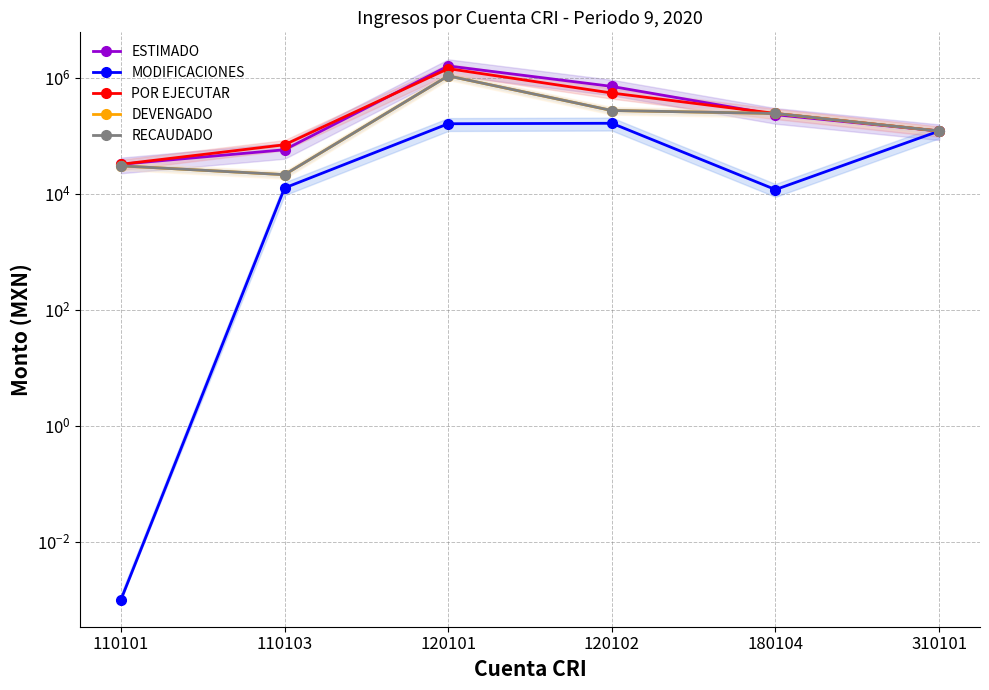

Where does the ESTIMADO series first go above 229381?

120101